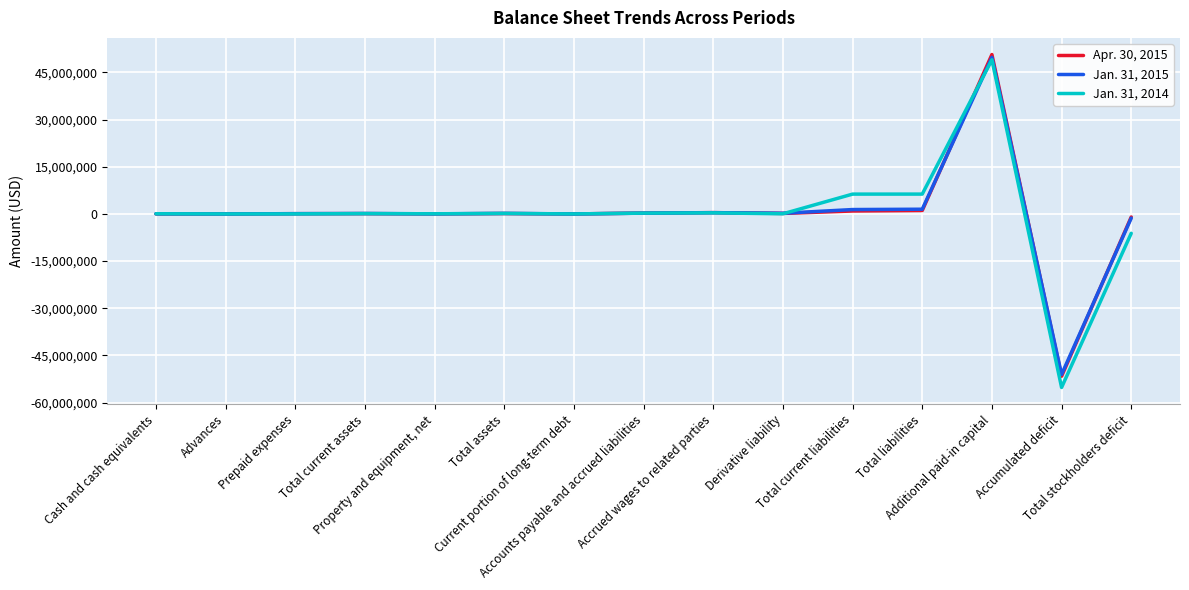

Which series has the widest spread of values?

Jan. 31, 2014